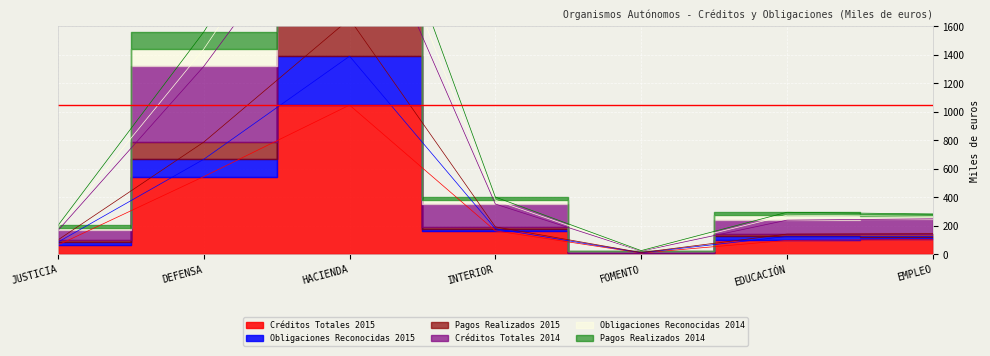

At how many categories does at least one series exceed 338?

3